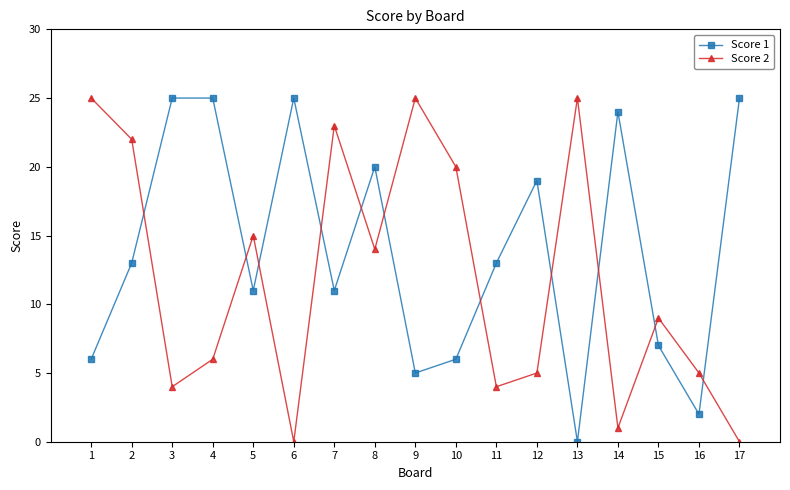

How many series are shown in this chart?

2